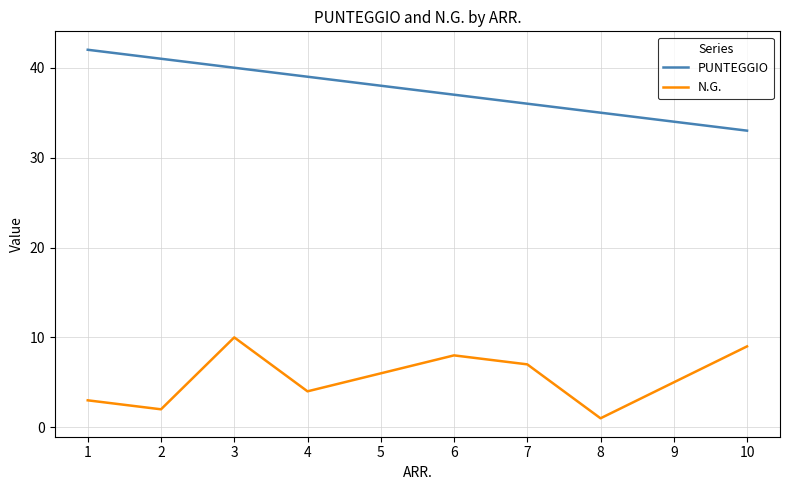

At which category is the sum across all series the highest?

3